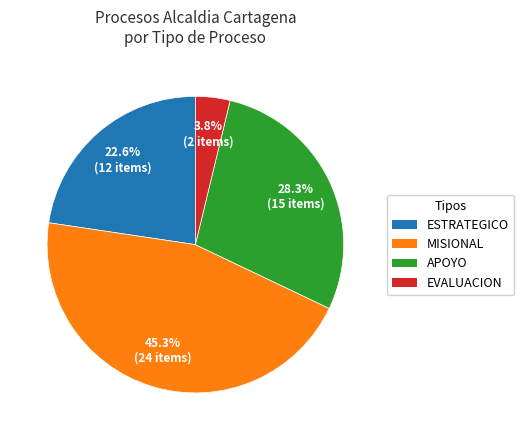

True or false: APOYO accounts for 28% of the total.

True